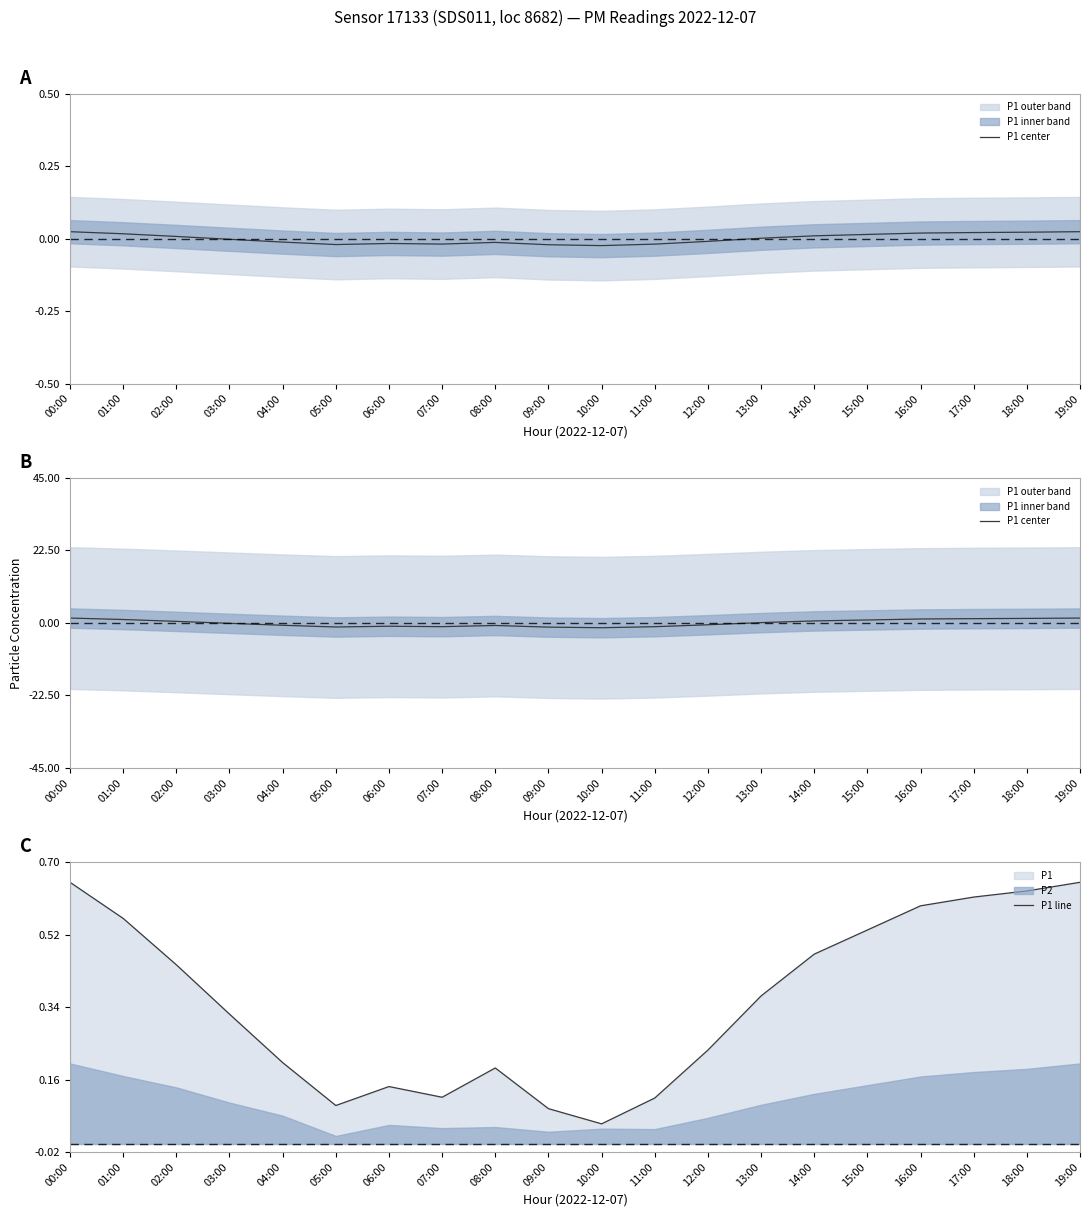

Reading right to left, what are all the values shown in this chart?

P1 center: 19:00=1.5	18:00=1.4	17:00=1.3	16:00=1.2	15:00=0.9	14:00=0.6	13:00=0.1	12:00=-0.6	11:00=-1.2	10:00=-1.5	09:00=-1.3	08:00=-0.8	07:00=-1.2	06:00=-1.1	05:00=-1.3	04:00=-0.8	03:00=-0.2	02:00=0.5	01:00=1.0	00:00=1.5
P1 line: 19:00=0.7	18:00=0.6	17:00=0.6	16:00=0.6	15:00=0.5	14:00=0.5	13:00=0.4	12:00=0.2	11:00=0.1	10:00=0.1	09:00=0.1	08:00=0.2	07:00=0.1	06:00=0.1	05:00=0.1	04:00=0.2	03:00=0.3	02:00=0.4	01:00=0.6	00:00=0.7